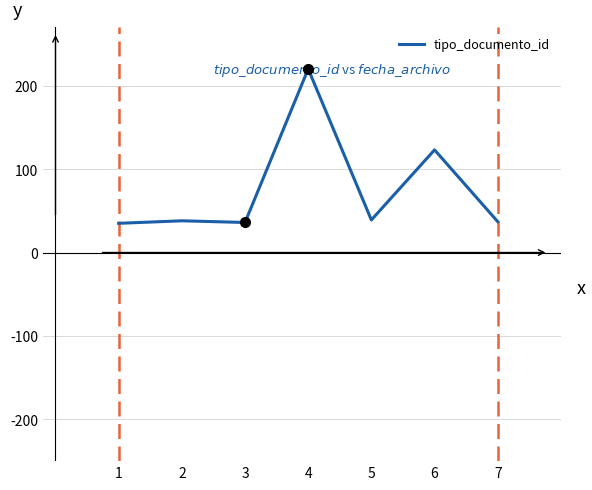

Approximately how many times larger is the value at 4 compared to 5?

5.6